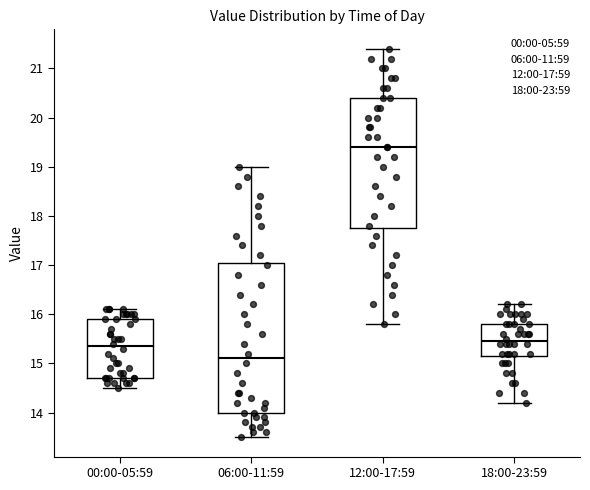

Reading left to right, transcribe this box plot: for each box, give where its median line is, the range the box spans, and where its two whiskers end, as read against the y-axis. The values are not printed on the chart, so give them approximately, as read against the axis.

00:00-05:59: median 15.4, box 14.7 to 15.9, whiskers 14.5 to 16.1
06:00-11:59: median 15.1, box 14.0 to 17.1, whiskers 13.5 to 19.0
12:00-17:59: median 19.4, box 17.8 to 20.4, whiskers 15.8 to 21.4
18:00-23:59: median 15.5, box 15.2 to 15.8, whiskers 14.2 to 16.2